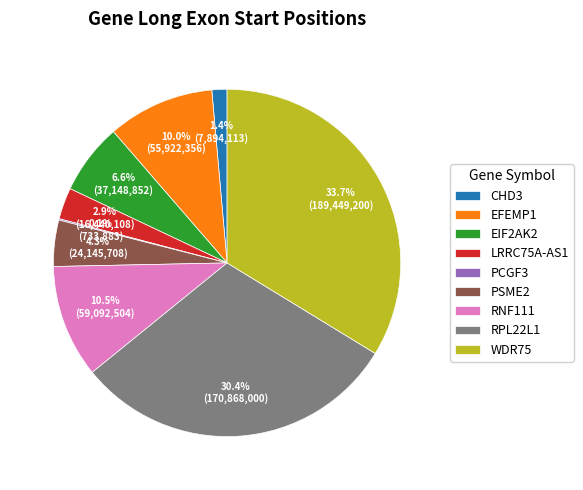

Does WDR75 account for over 50% of the chart?

No